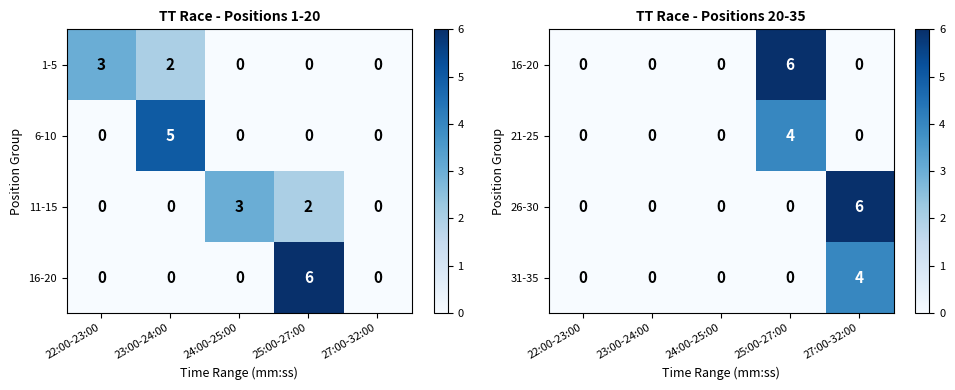

What is the sum of all 31-35 values?

4